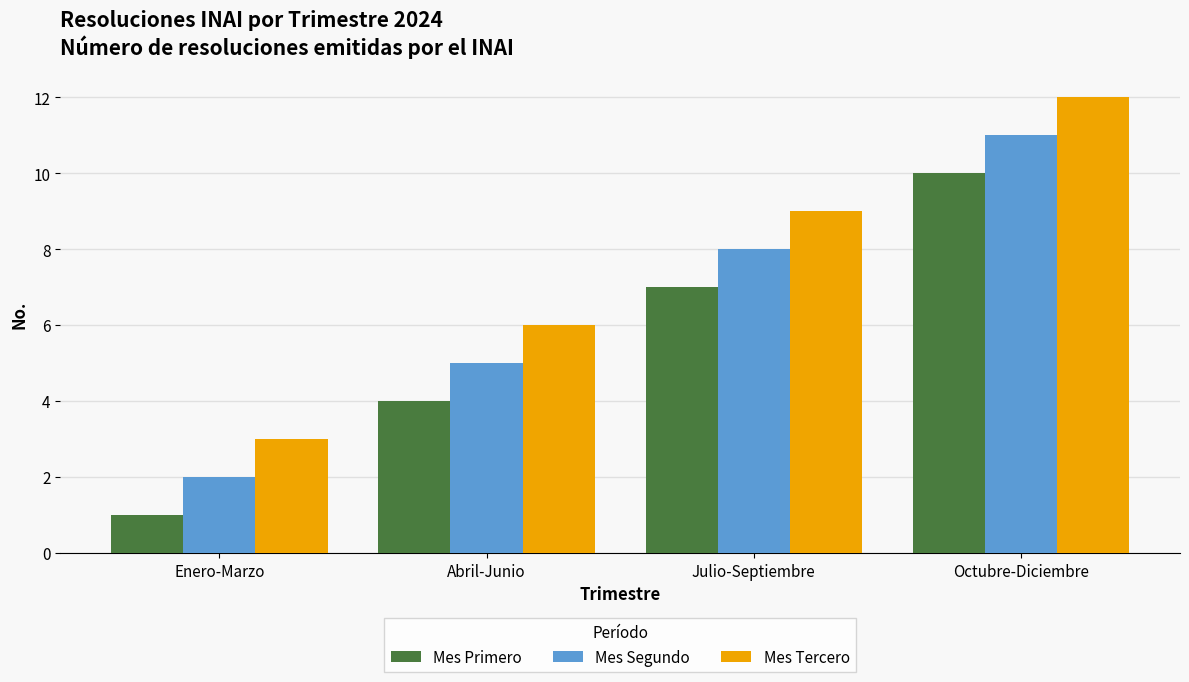

What is the label of the 4th bar from the right?

Enero-Marzo